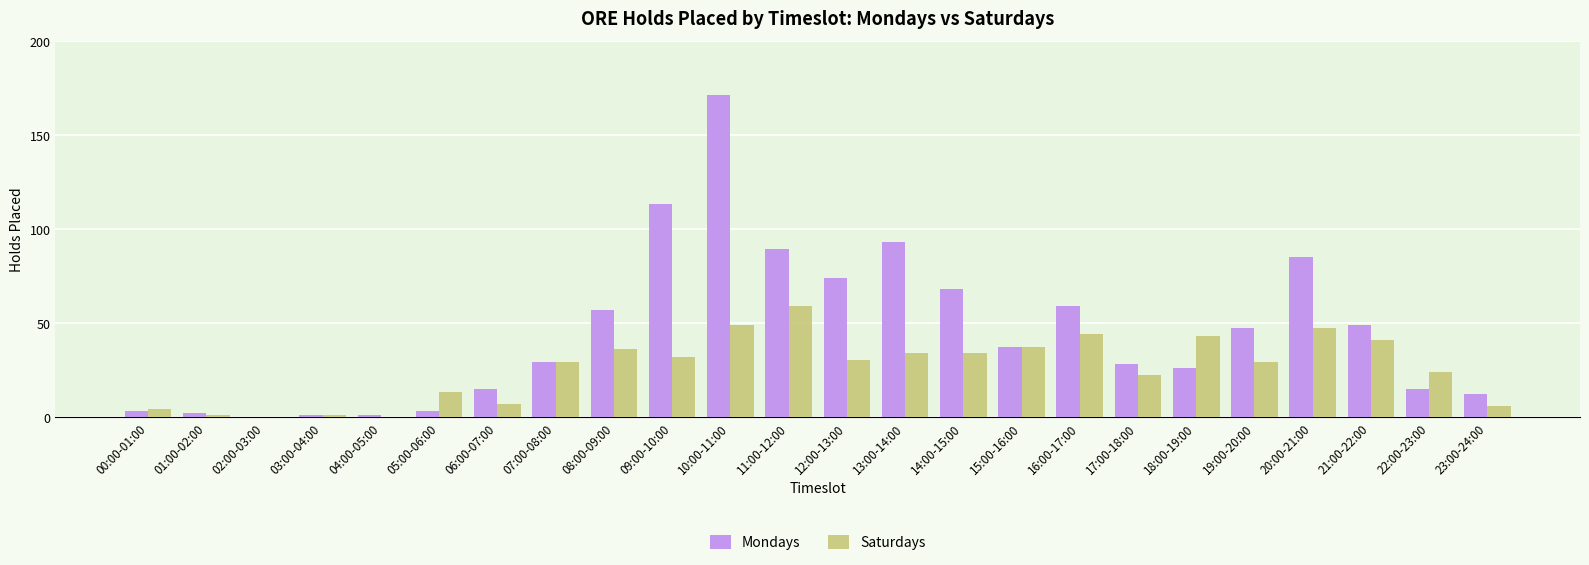

What is the sum of all Saturdays values?

622